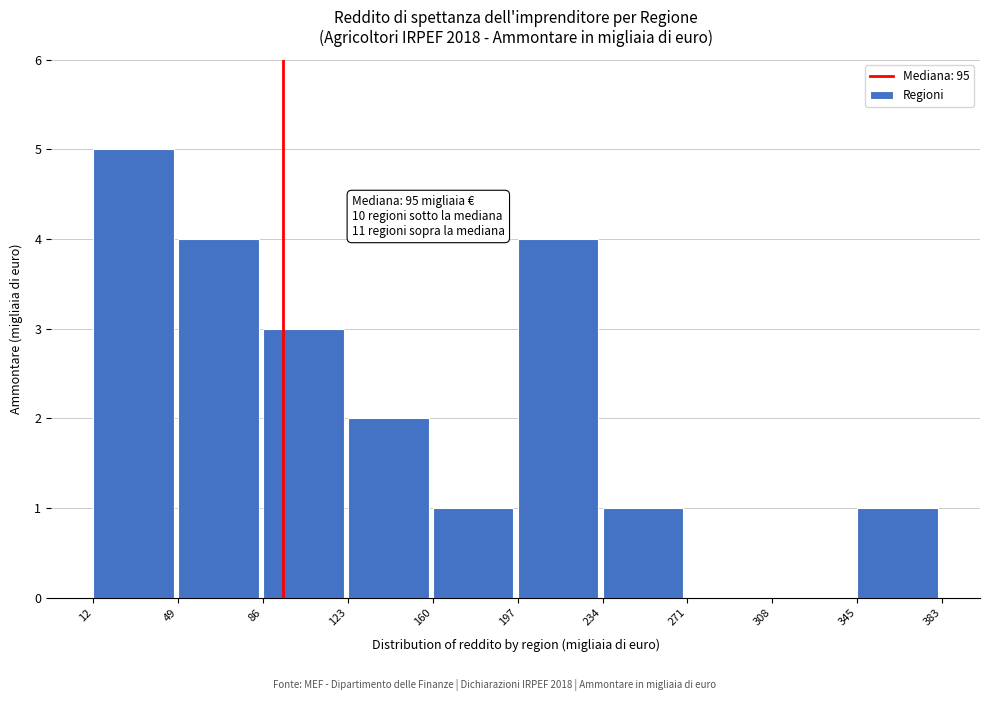

Over which range of the x-axis is the bar tallest?

12 to 49